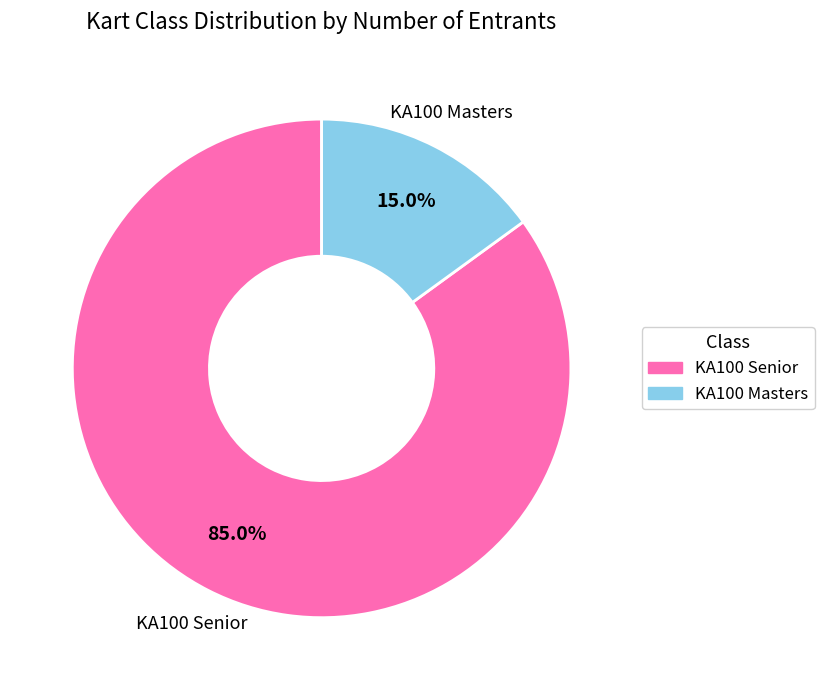

To the nearest percent, what is the difference between the largest and smallest slice percentages?

70%